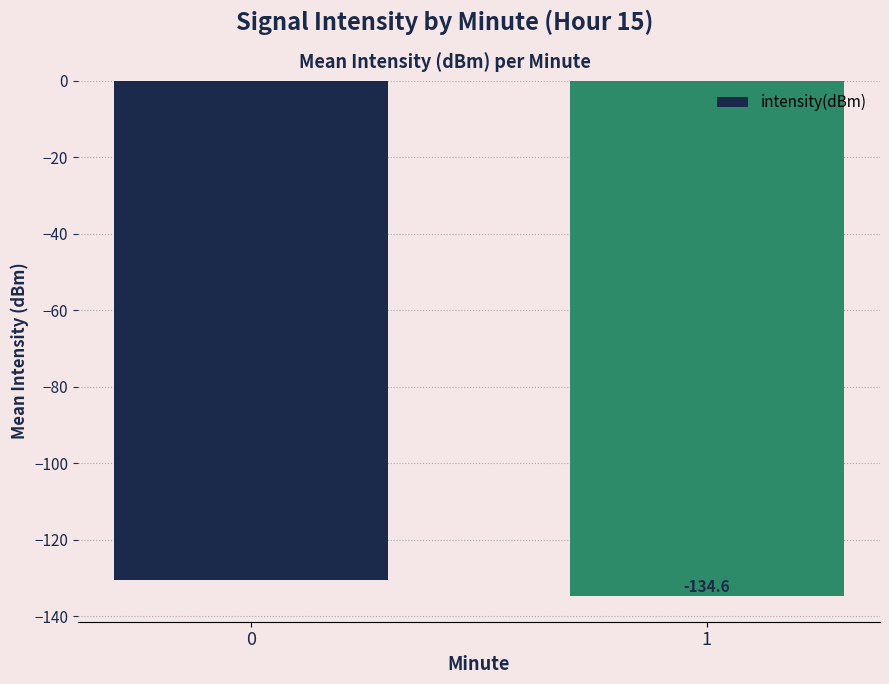

How many categories are shown in the chart?

2